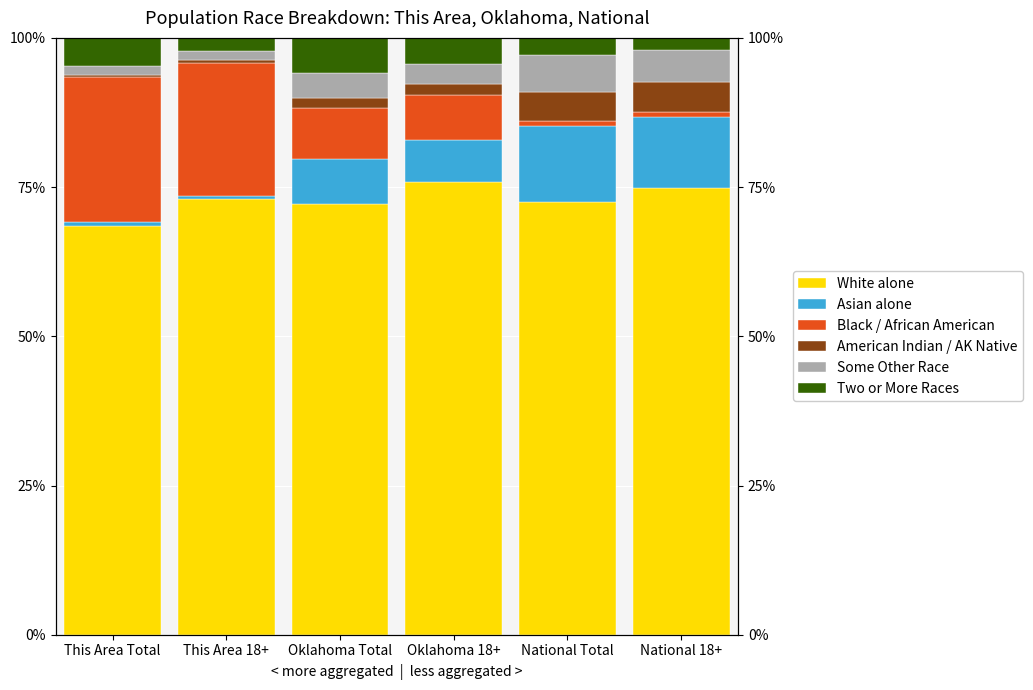

Between Oklahoma 18+ and This Area 18+, which is larger?

Oklahoma 18+